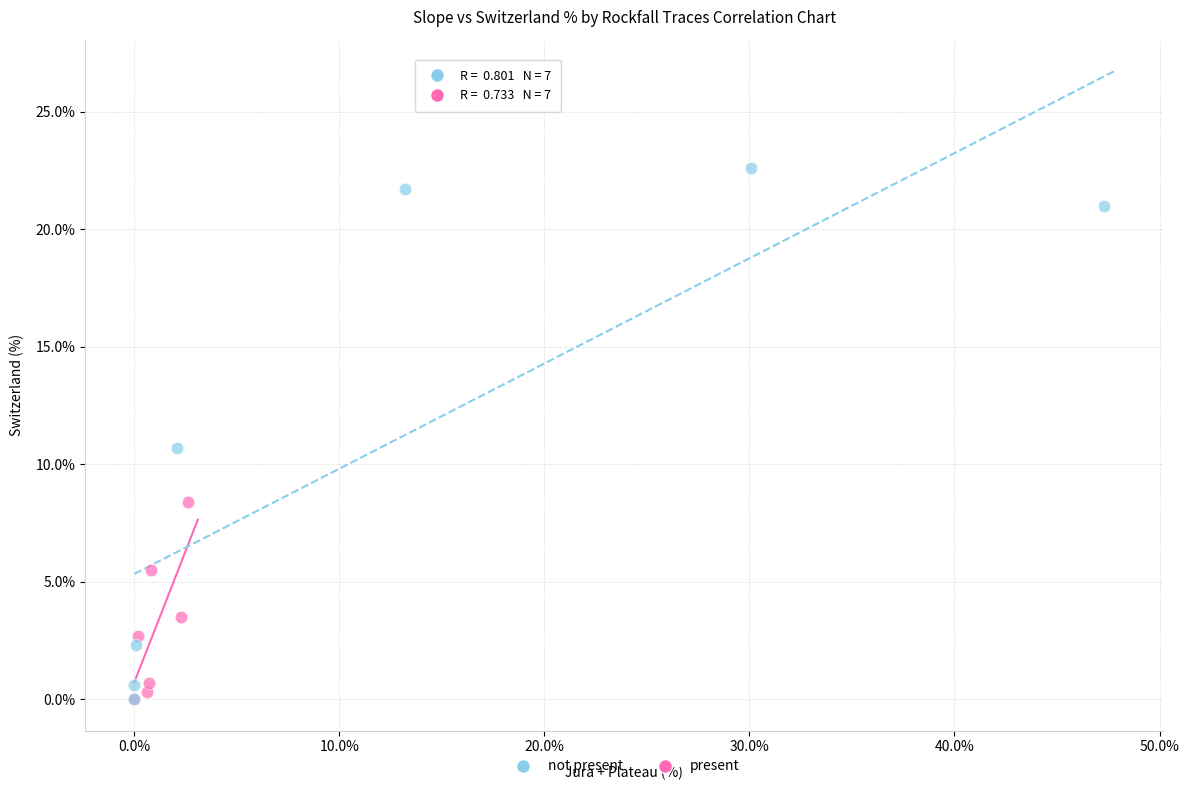

What are all the series names shown in the legend?

not present, present